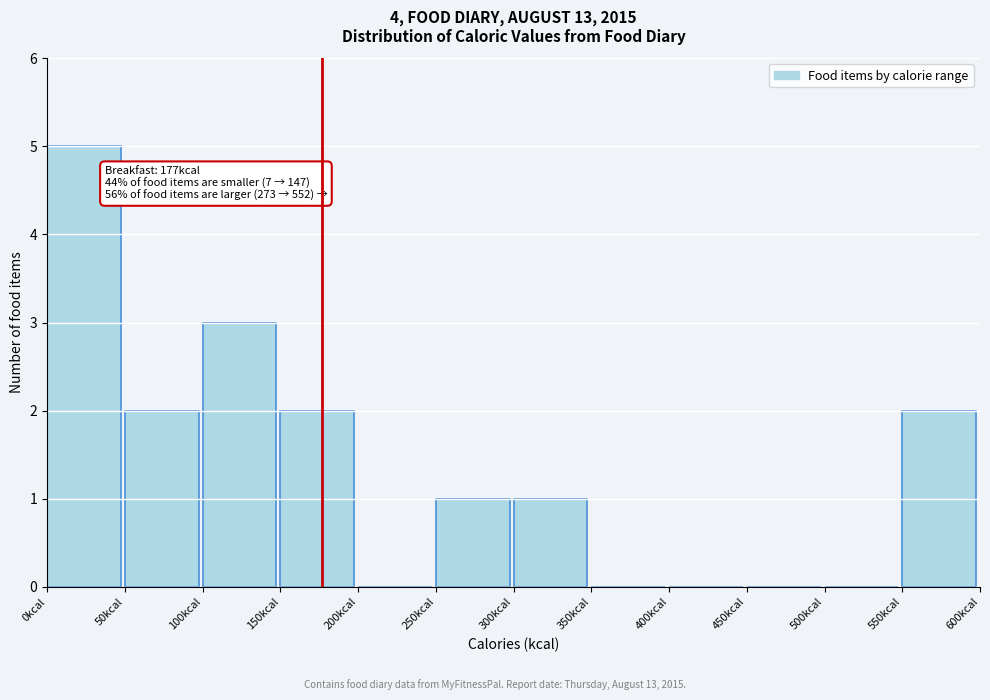

Over which range of the x-axis is the bar tallest?

0 to 50